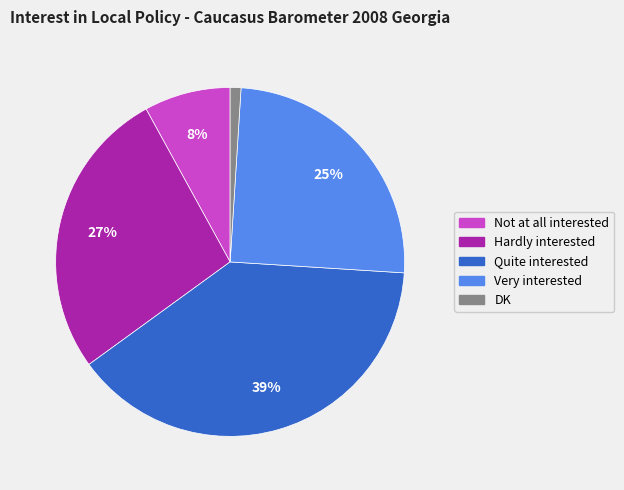

Combined, do Quite interested and Very interested account for over 50%?

Yes